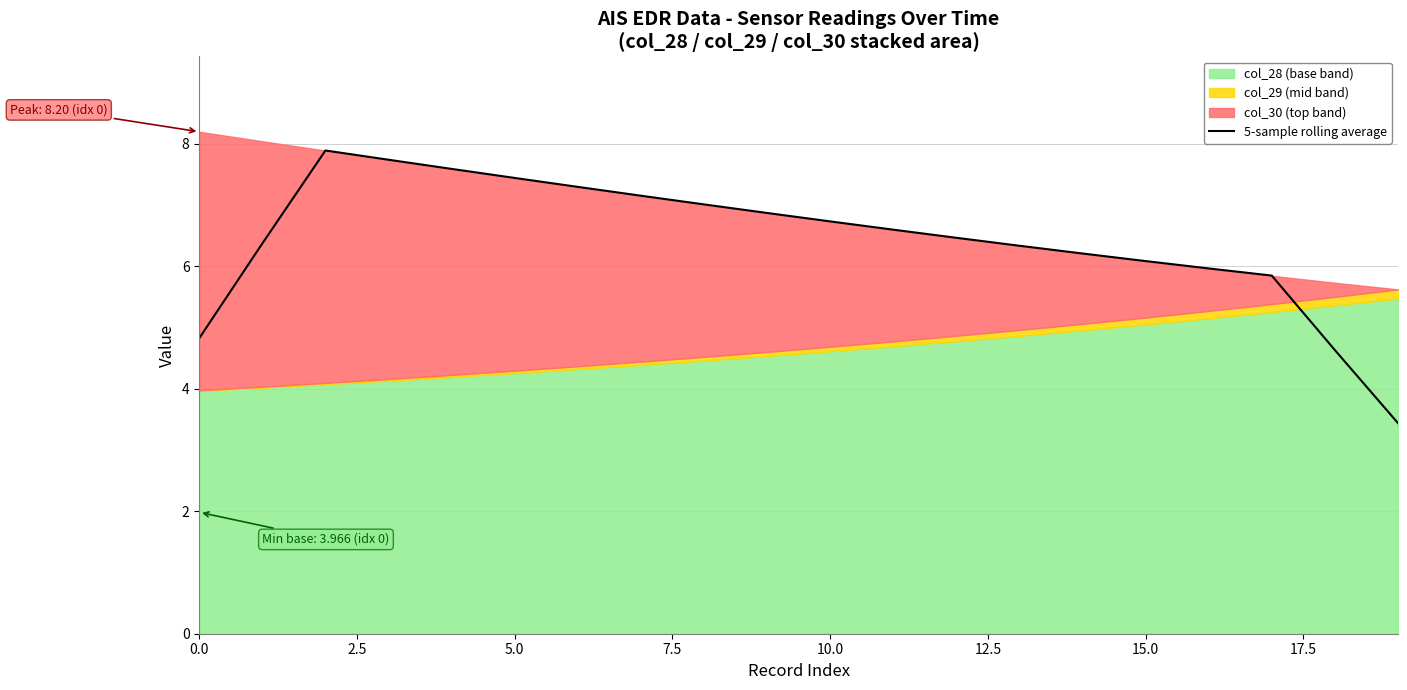

What is the maximum value for 5-sample rolling average?

7.9